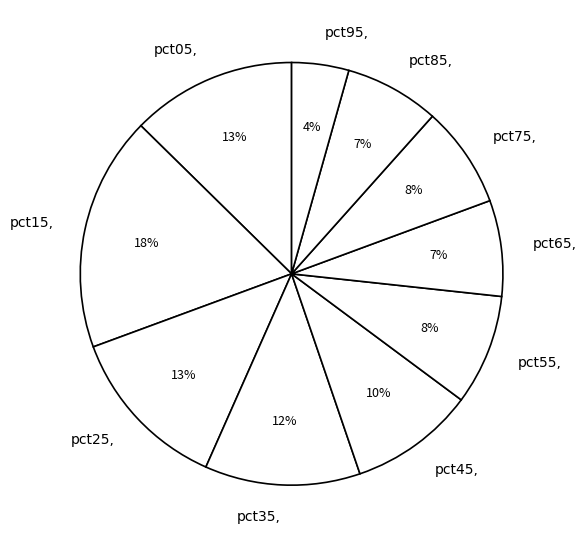

To the nearest percent, what is the difference between the pct65 and pct35 slice percentages?

5%